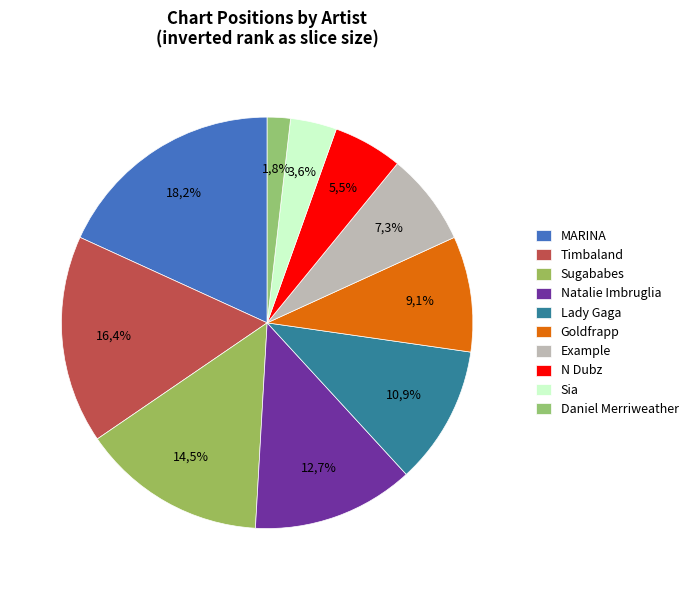

Is the sum of Example and Sugababes greater than half?

No